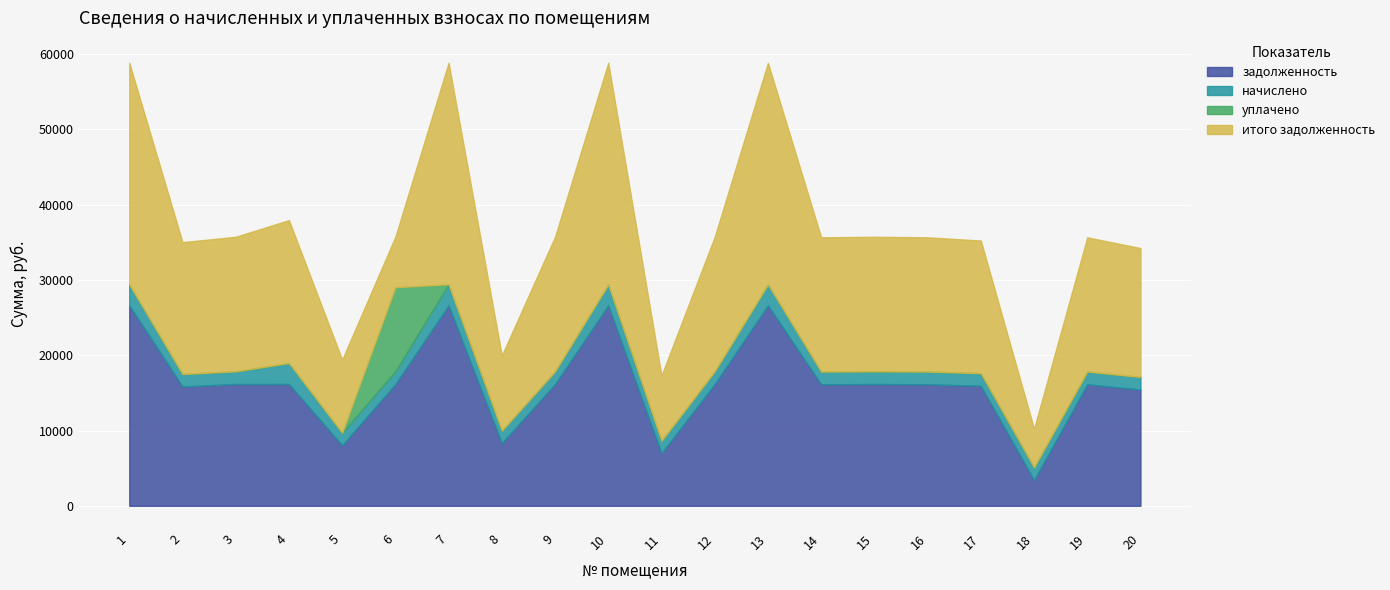

What is the value of the задолженность point at the 14th from the left?

16144.6